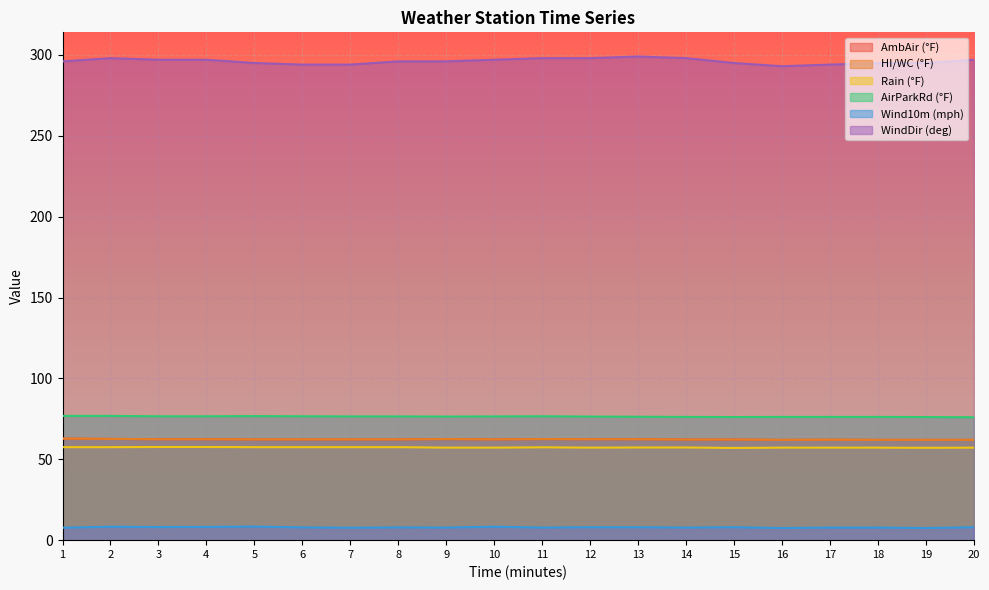

Which series has the largest total across all categories?

WindDir (deg)